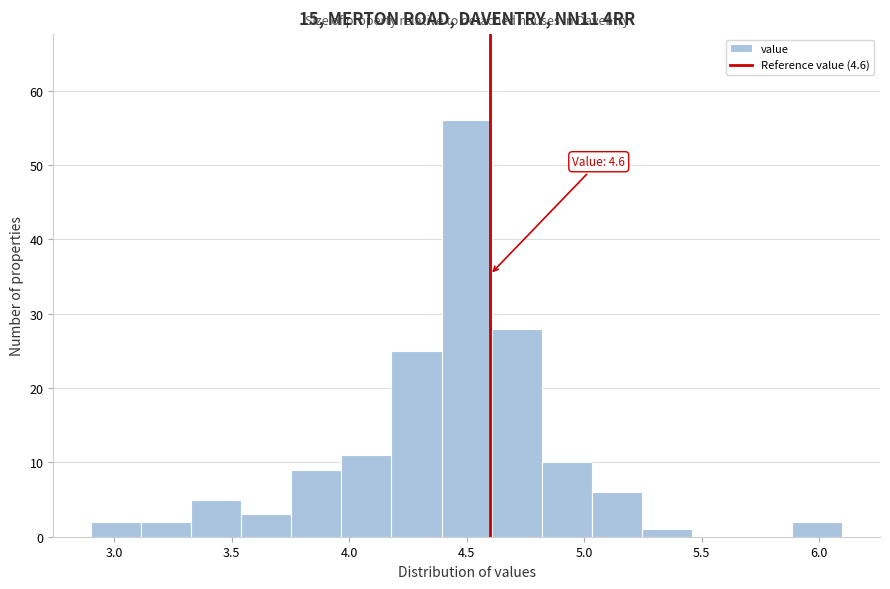

Which range on the x-axis has the tallest bar?

4.40 to 4.60